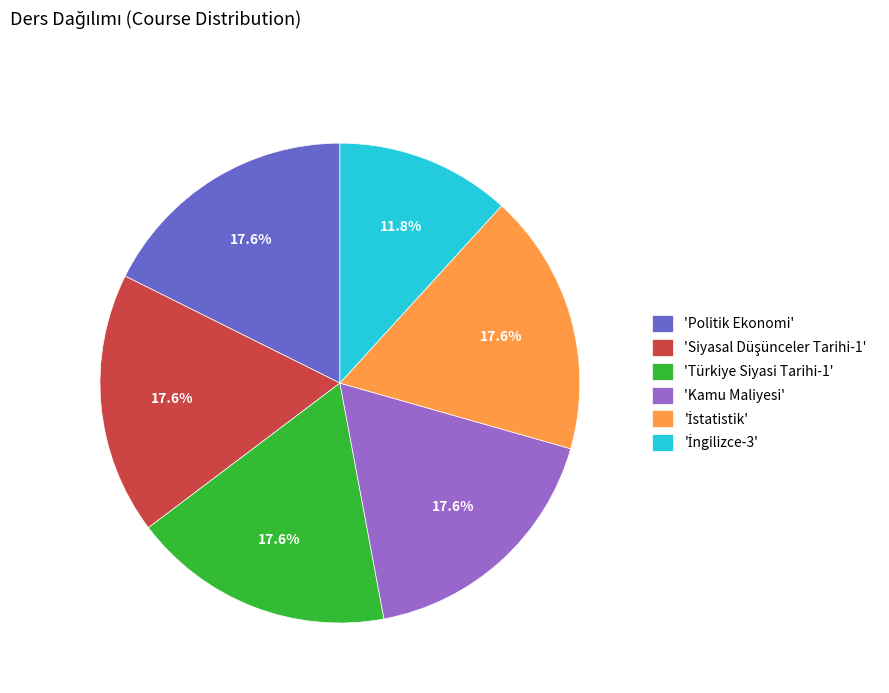

Does any single category account for the majority?

No